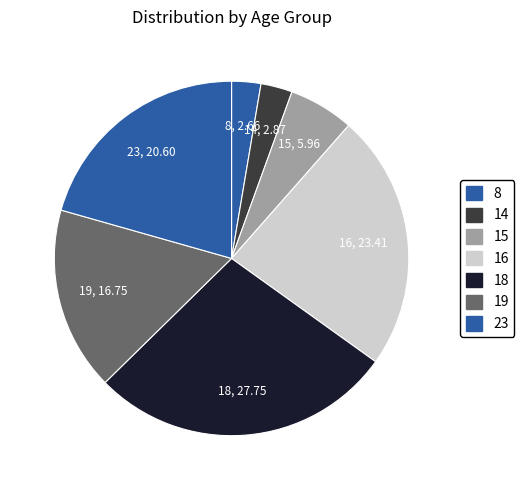

Count the number of slices in the pie.

7